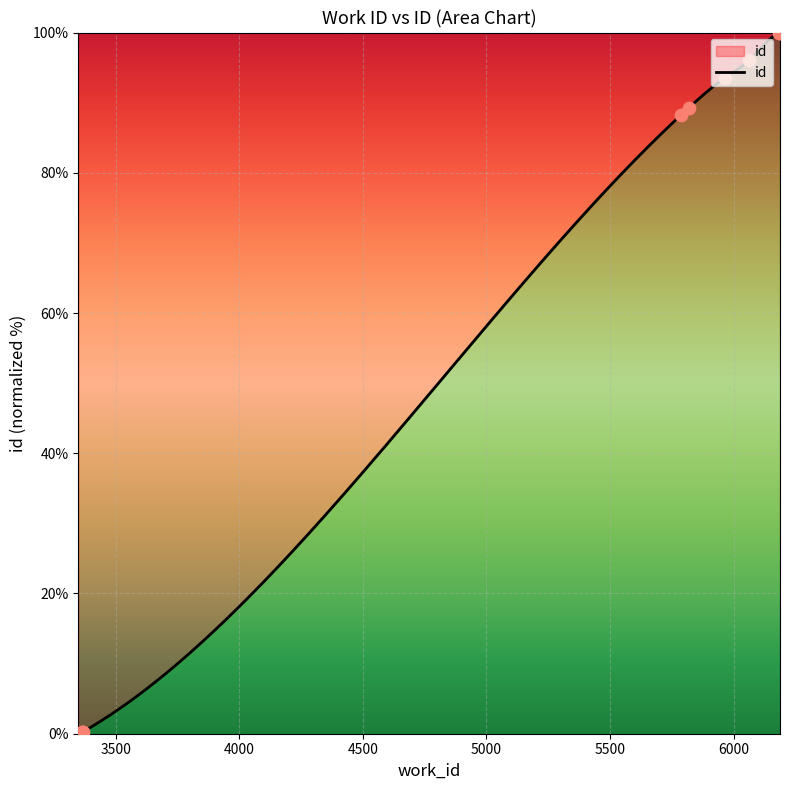

Between 3368 and 6063, which is larger?

6063